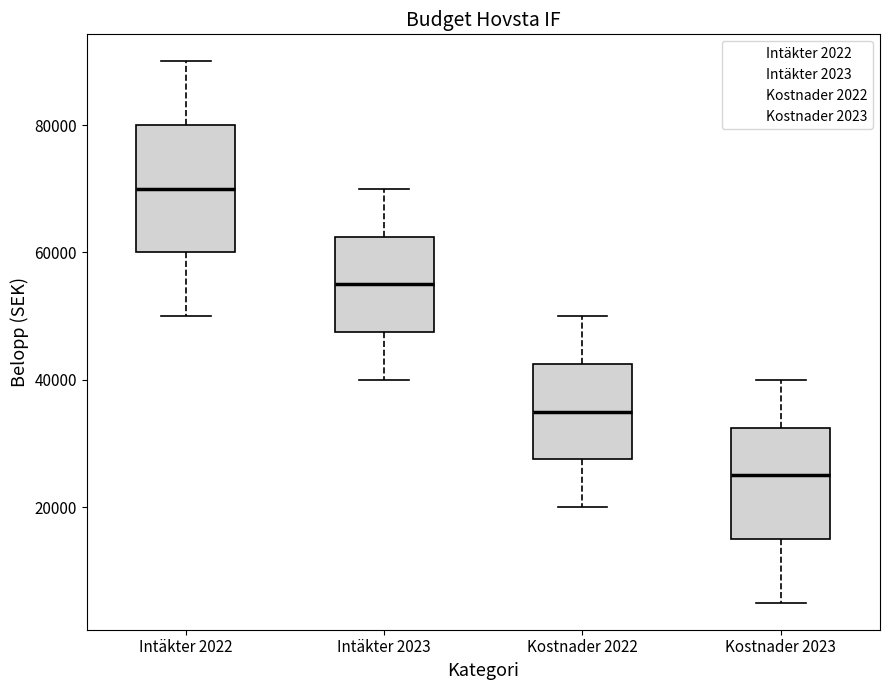

Where is the lower edge of the box for Intäkter 2023 on the y-axis? The values are not printed on the chart, so give them approximately, as read against the axis.

48000